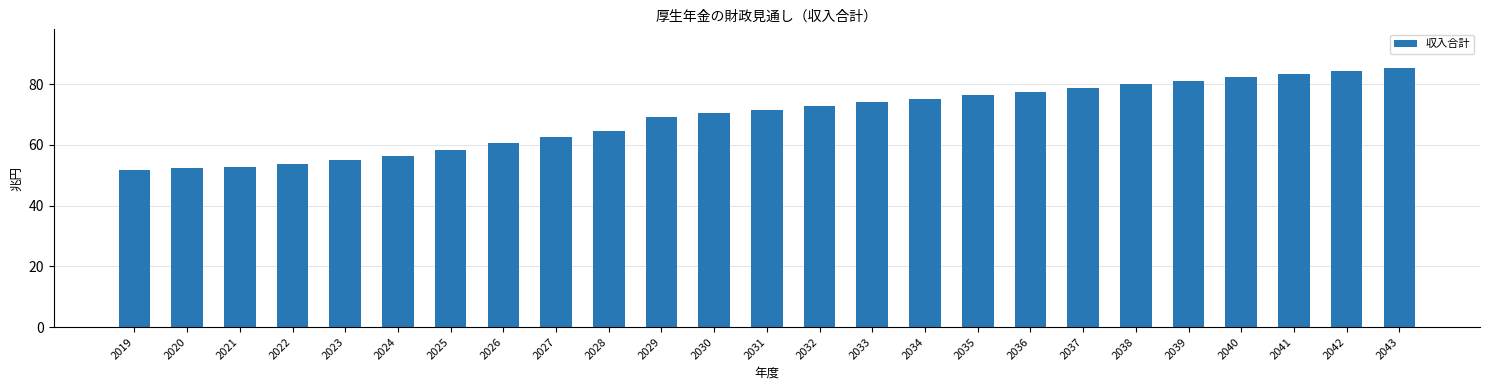

What is the ratio of the value at 2035 to the value at 2024?

1.4